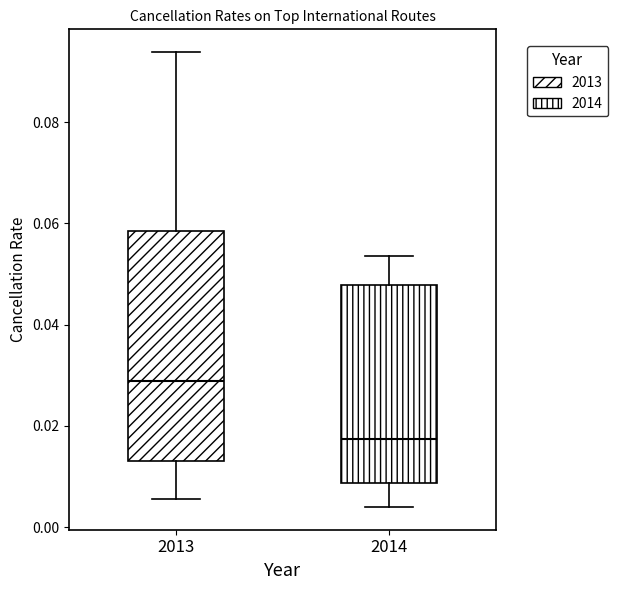

Where does the upper whisker of the box at x = 2013 end on the y-axis? The values are not printed on the chart, so give them approximately, as read against the axis.

0.094